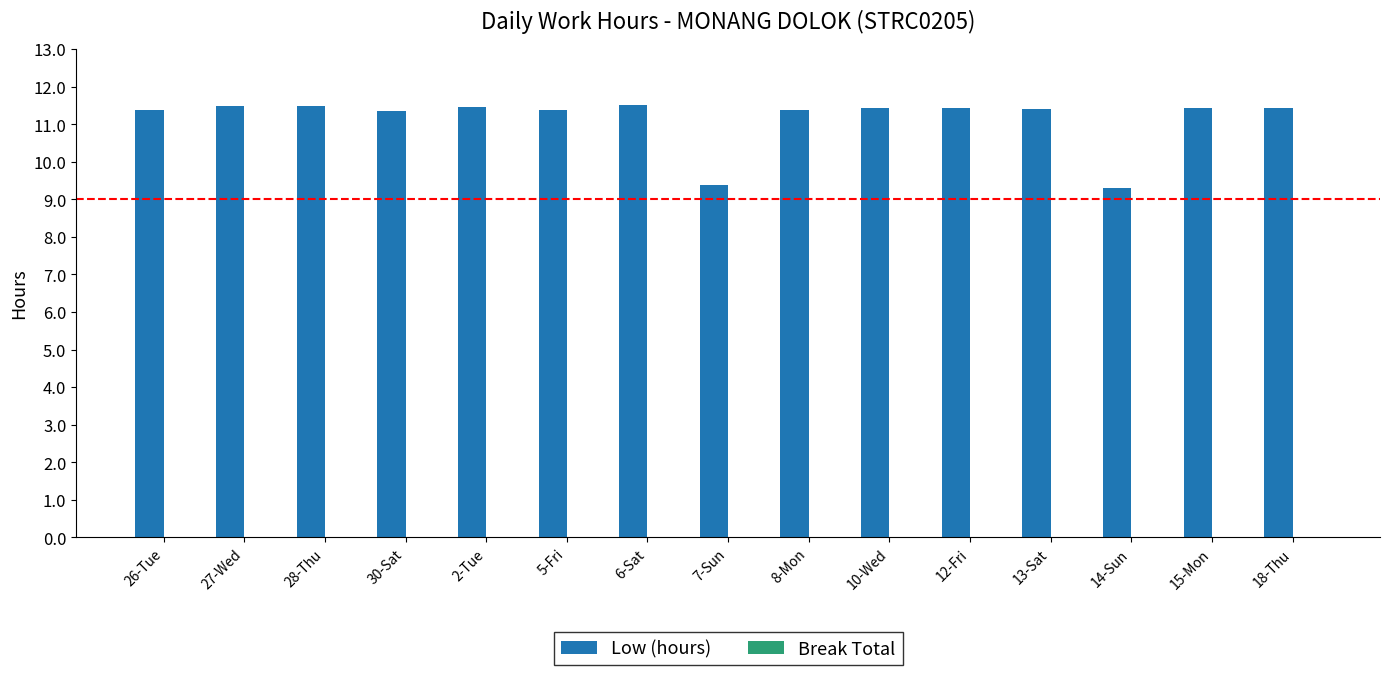

What is the greatest value displayed?

11.5